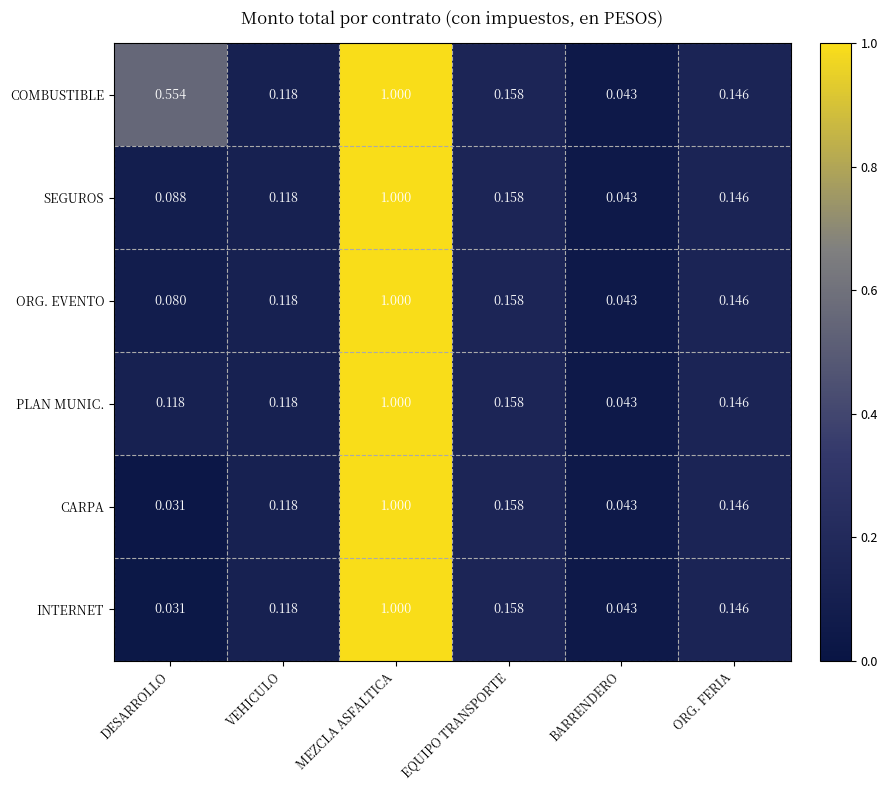

At which category does the chart reach its peak across all series?

MEZCLA ASFALTICA